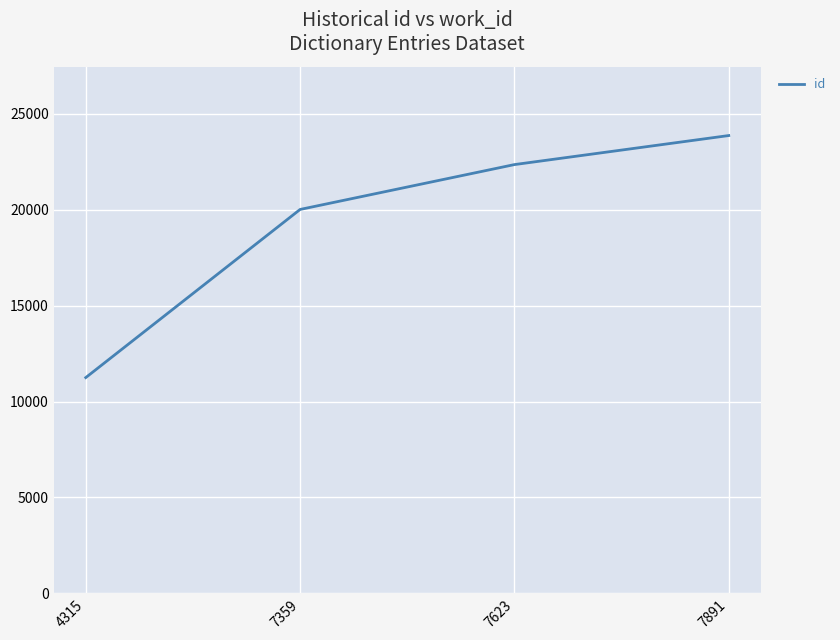

List the labels in order of value, largest first.

7891, 7623, 7359, 4315